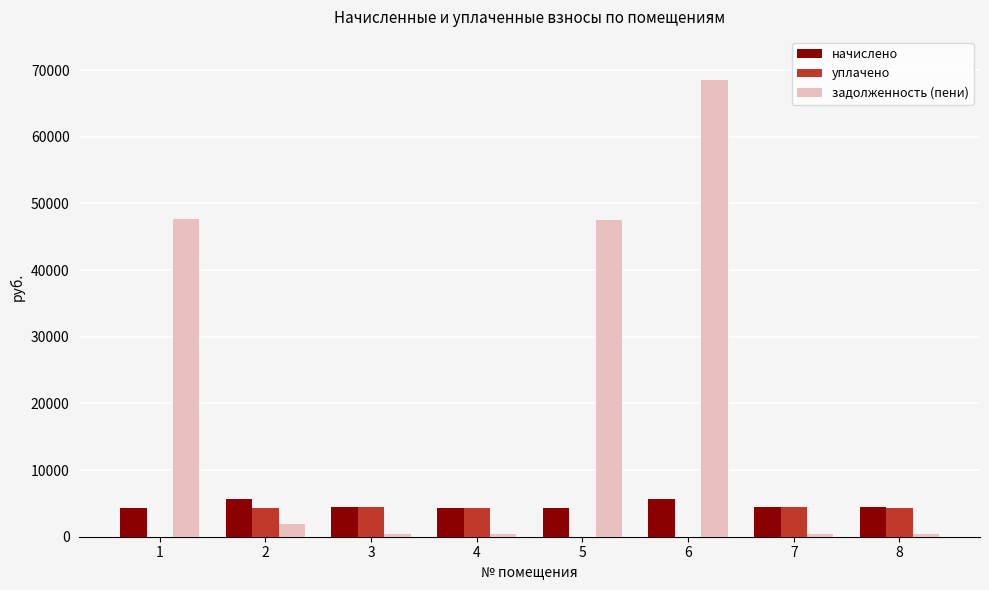

What is the maximum value shown in the chart?

68552.3